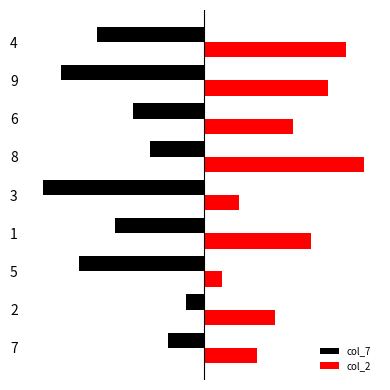

What is the total value across all series at 2?

3